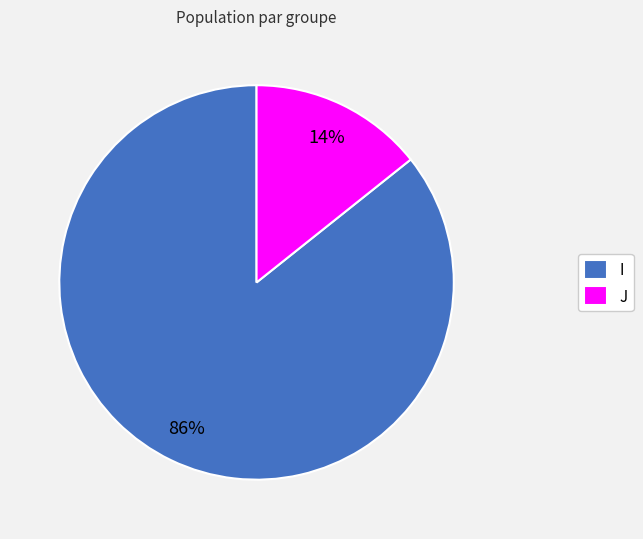

Which category has the smallest portion of the pie?

J